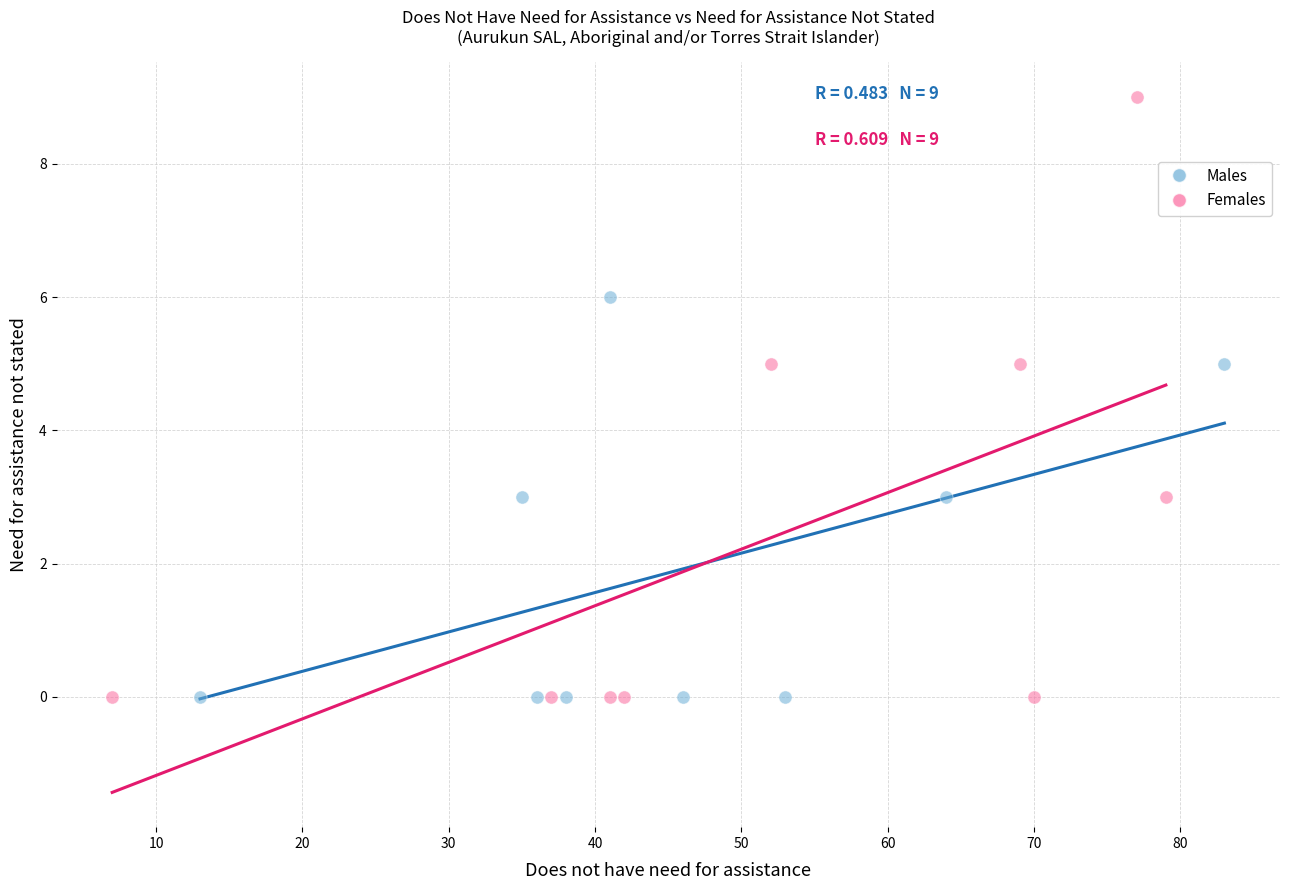

Which series contains the highest Y value?

Females